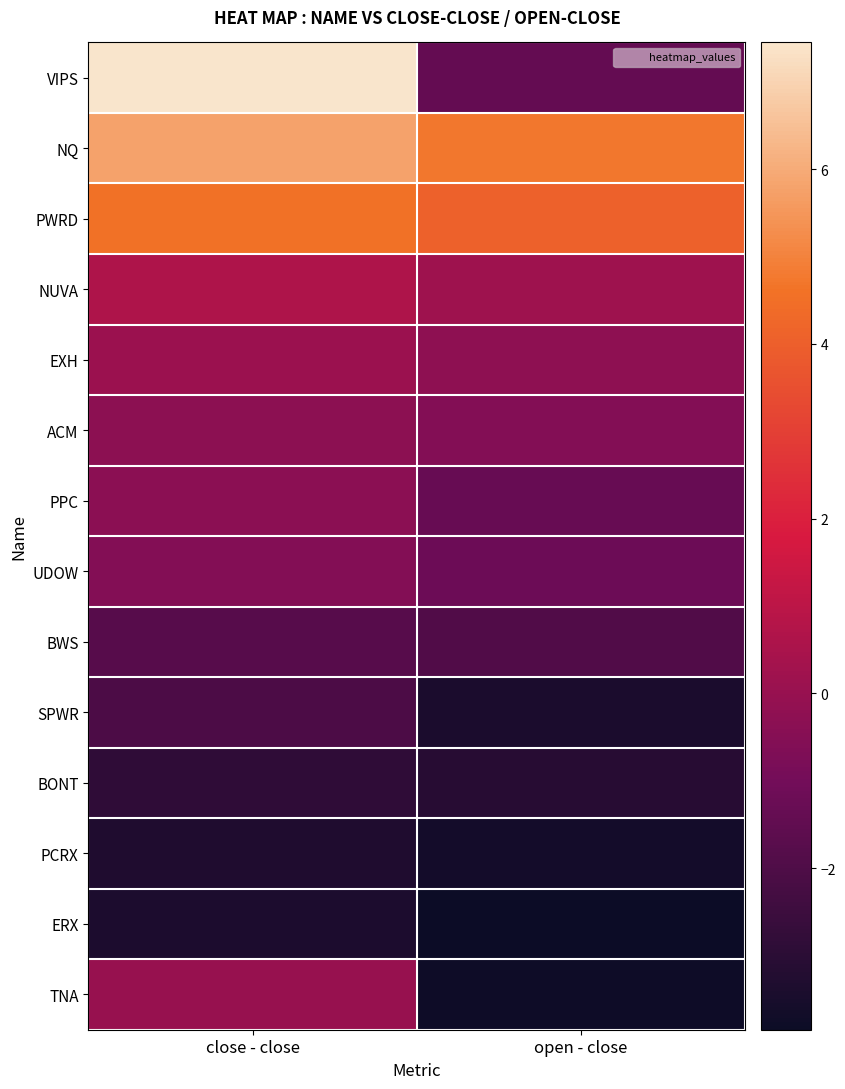

How many categories are shown in the chart?

2